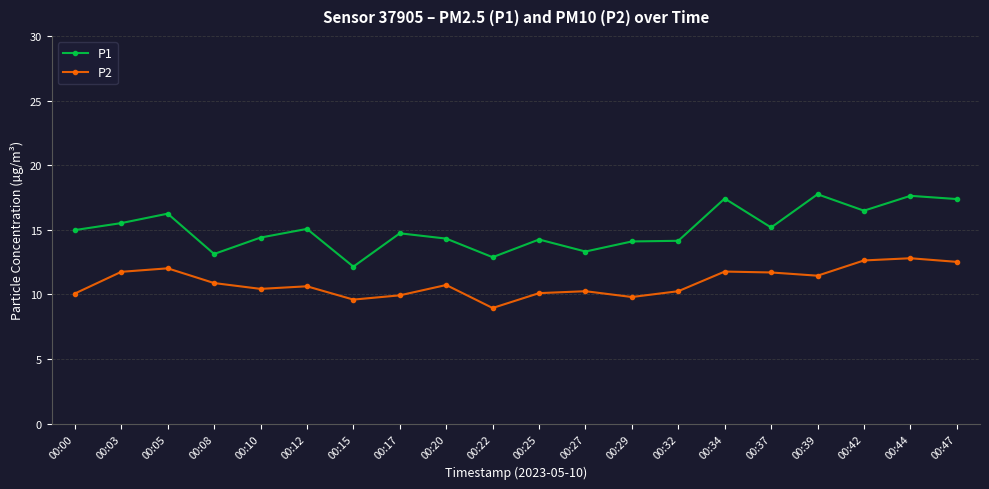

Rank the series by their average value, from lowest to highest.

P2, P1